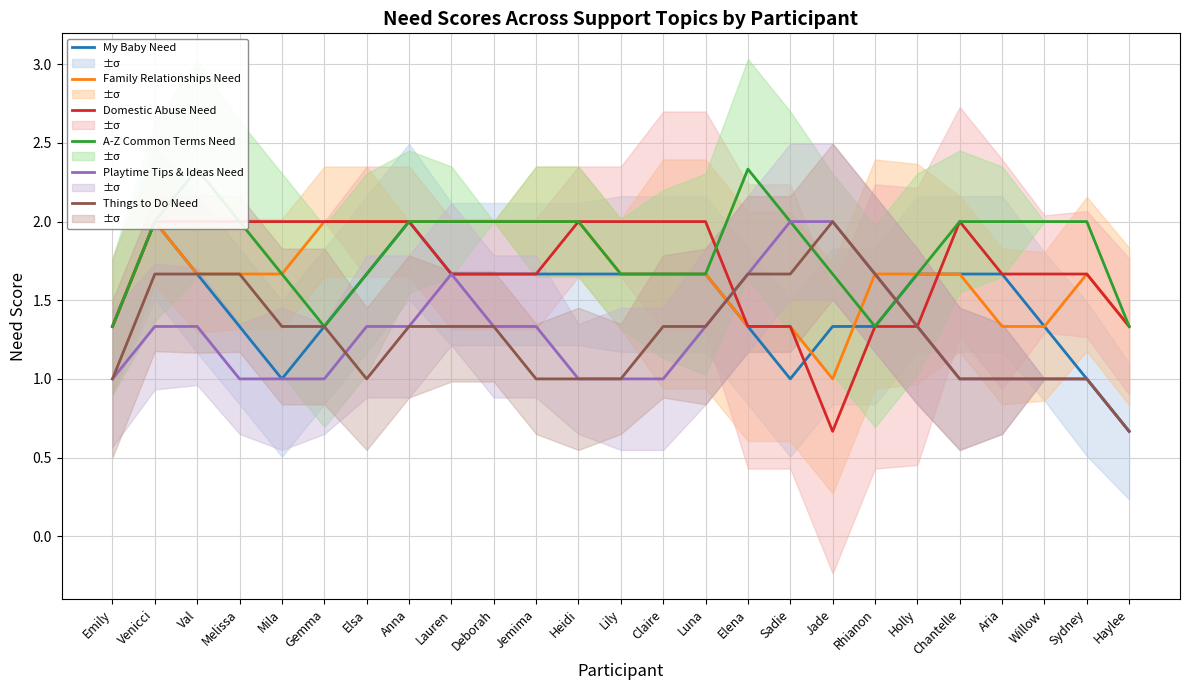

What is the difference between the second highest and minimum values in the A-Z Common Terms Need series?

1.0